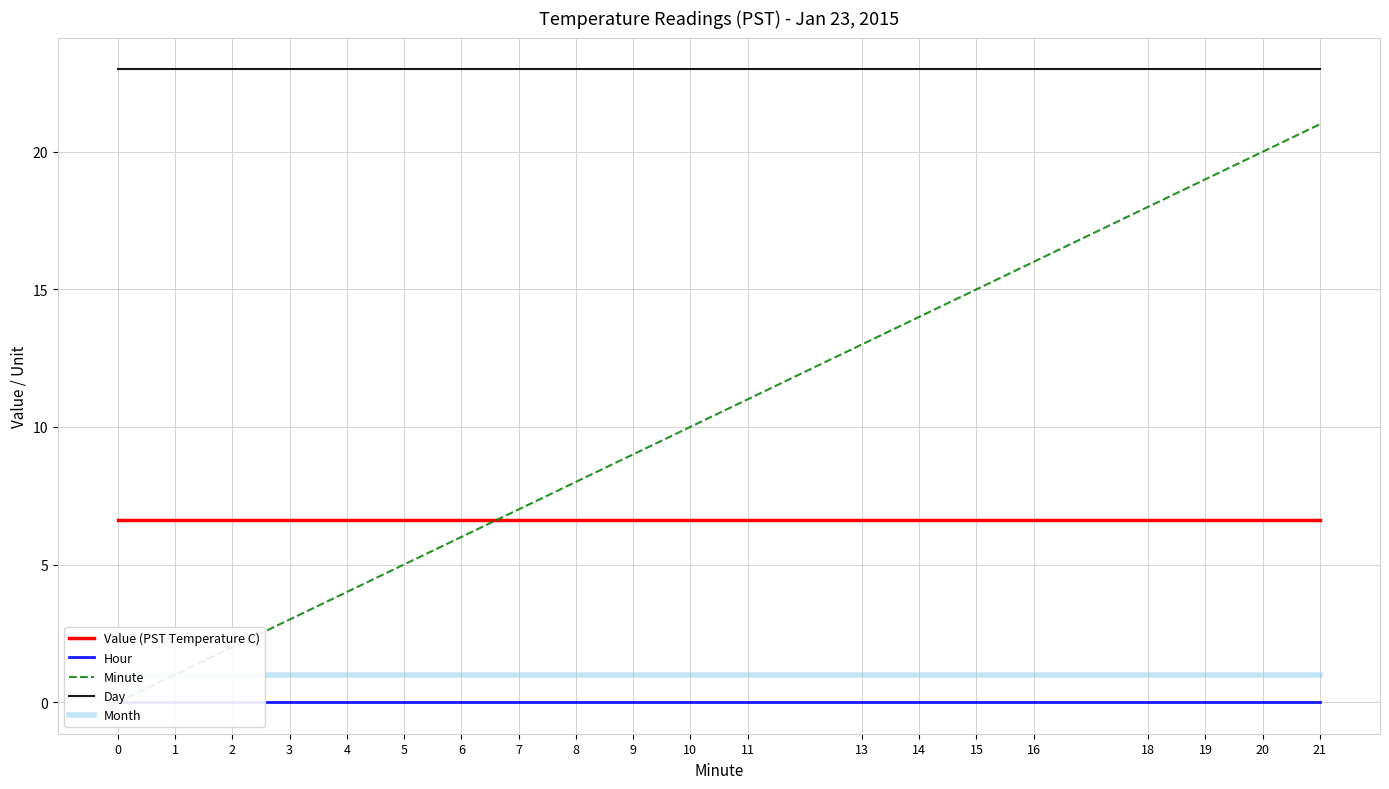

Is it true that Minute equals 10.8 at 8?

False